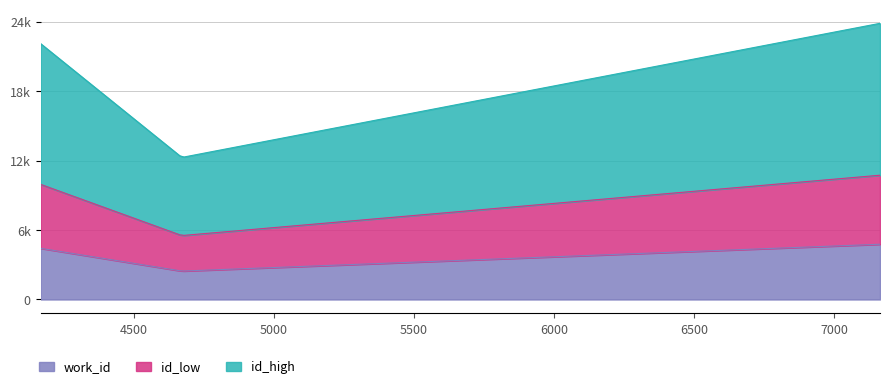

Is it true that work_id equals 7343 at 4167?

False